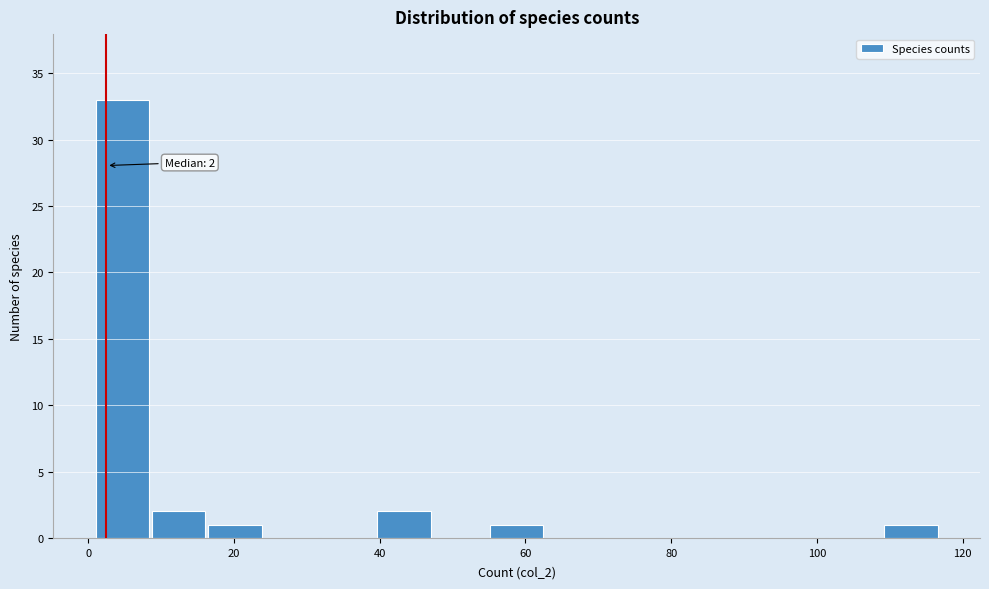

Around what value on the x-axis is the tallest bar? Give the approximate position of its centre, as read against the axis.

4